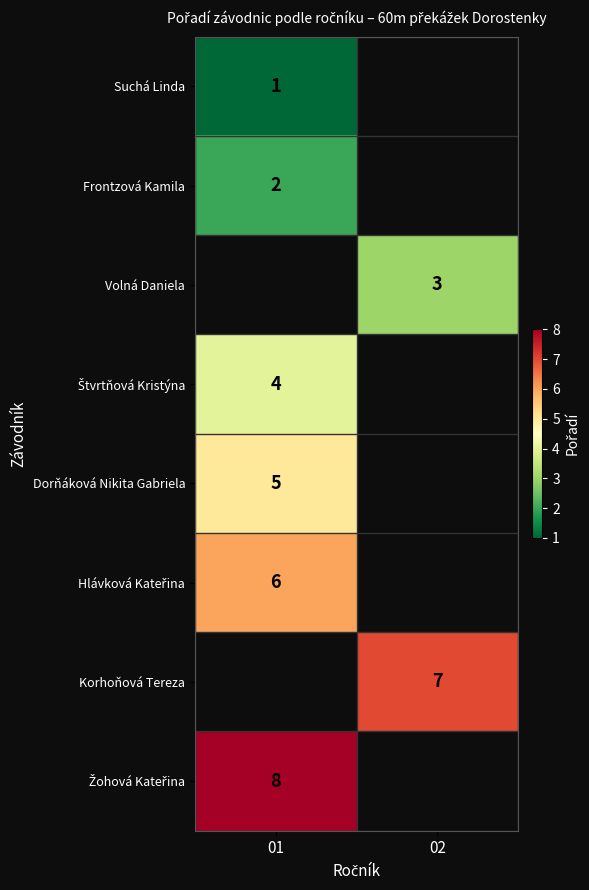

Between 01 and 02, which is larger?

02